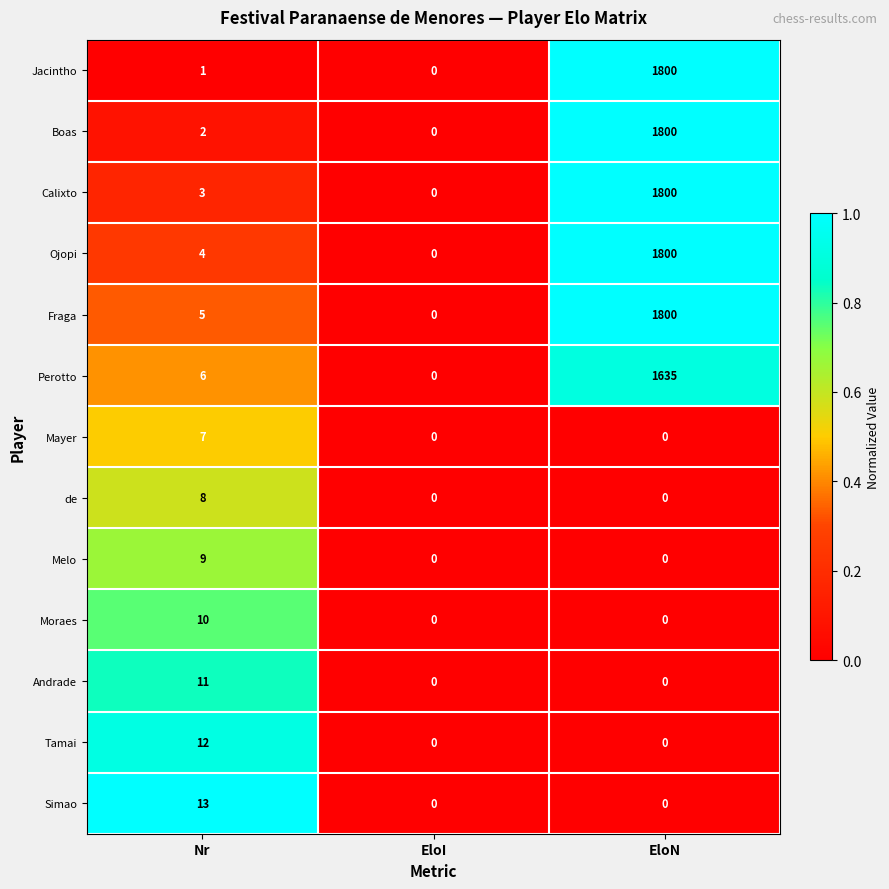

Which series has the largest total across all categories?

Fraga